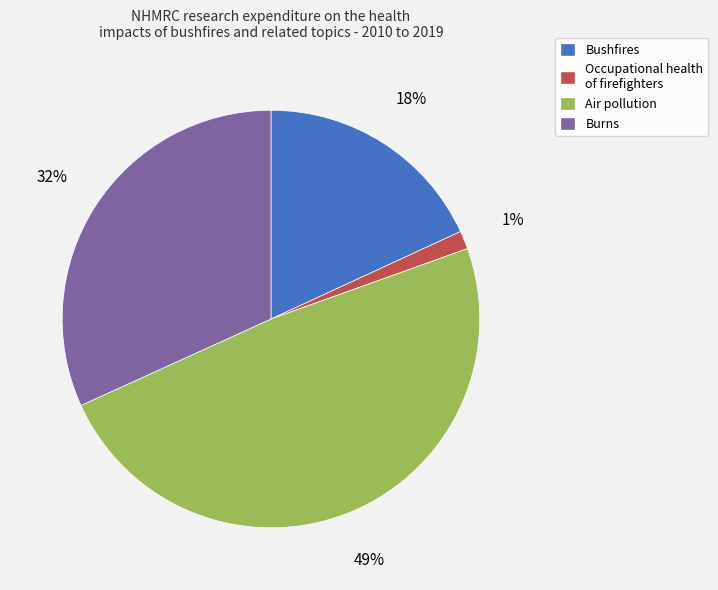

What is the smallest slice in the pie chart?

Occupational health of firefighters